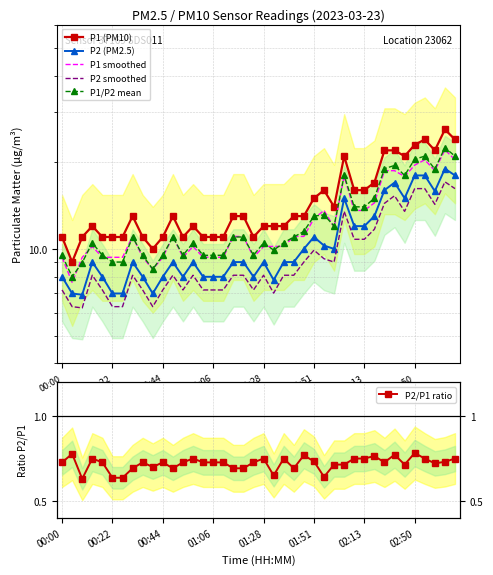

What is the average value of the P2/P1 ratio series?

0.7